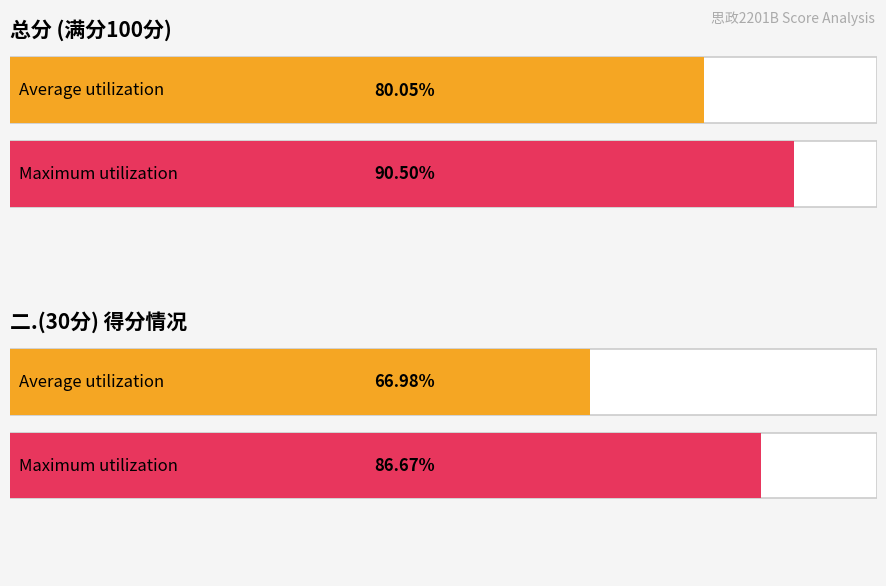

The 二.(30分) series shows 24.9 at 马海霞. True or false?

False